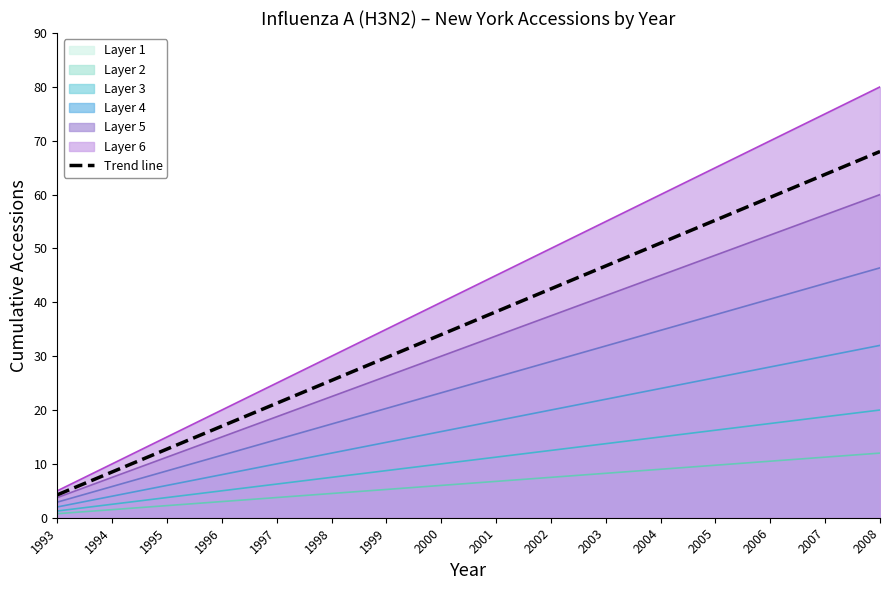

What value does the data have at 2006?

59.5